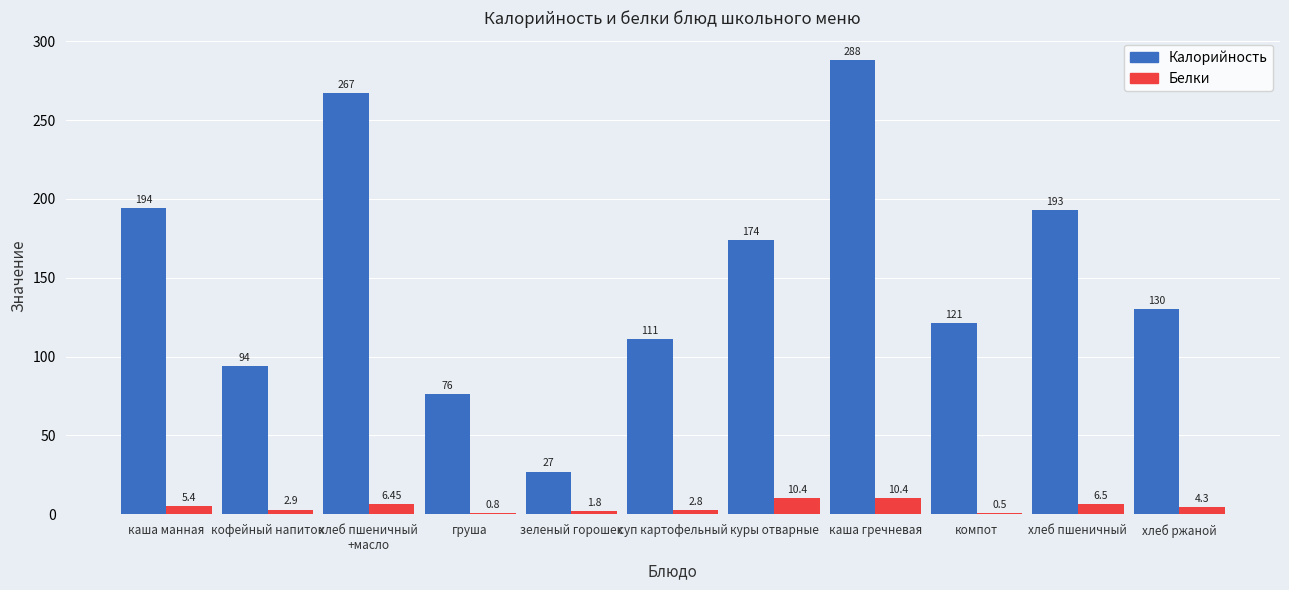

What is the sum of all Калорийность values?

1675.0